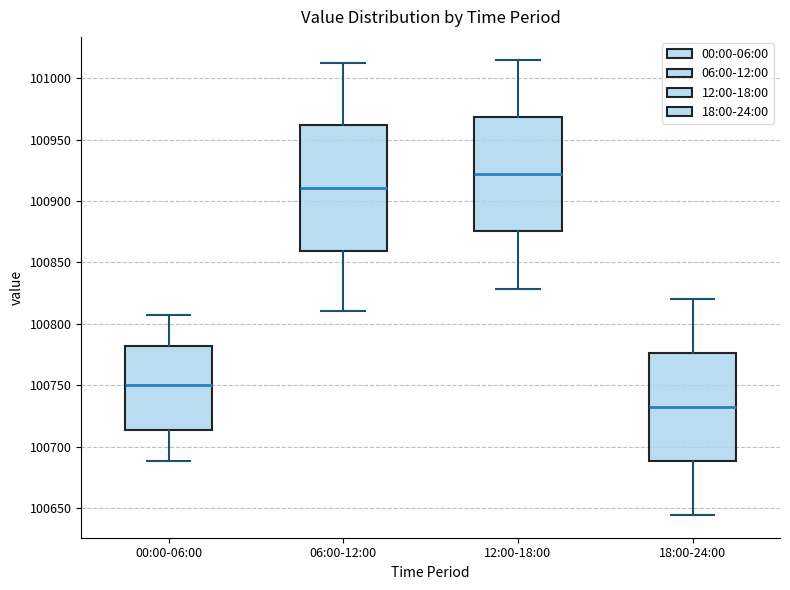

Reading left to right, read every box against the y-axis: the position of its median line, the range the box covers, and the ends of its whiskers. The values are not printed on the chart, so give them approximately, as read against the axis.

00:00-06:00: median 100750, box 100715 to 100780, whiskers 100690 to 100805
06:00-12:00: median 100910, box 100860 to 100960, whiskers 100810 to 101010
12:00-18:00: median 100920, box 100875 to 100970, whiskers 100830 to 101015
18:00-24:00: median 100730, box 100690 to 100775, whiskers 100645 to 100820